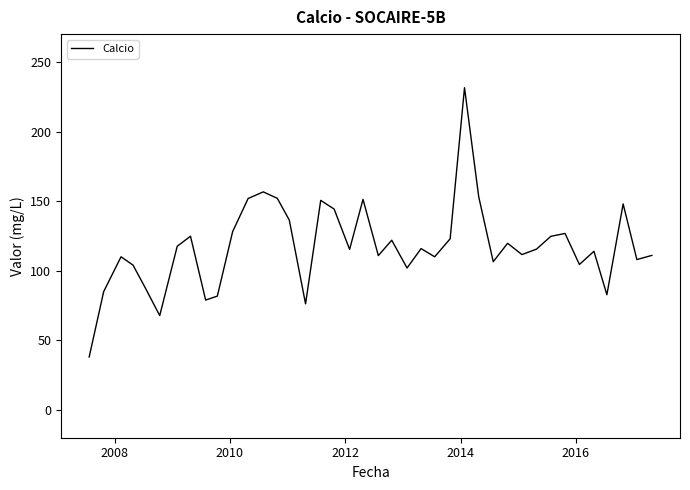

True or false: there are more than 2 points higher than both neighbors.

True